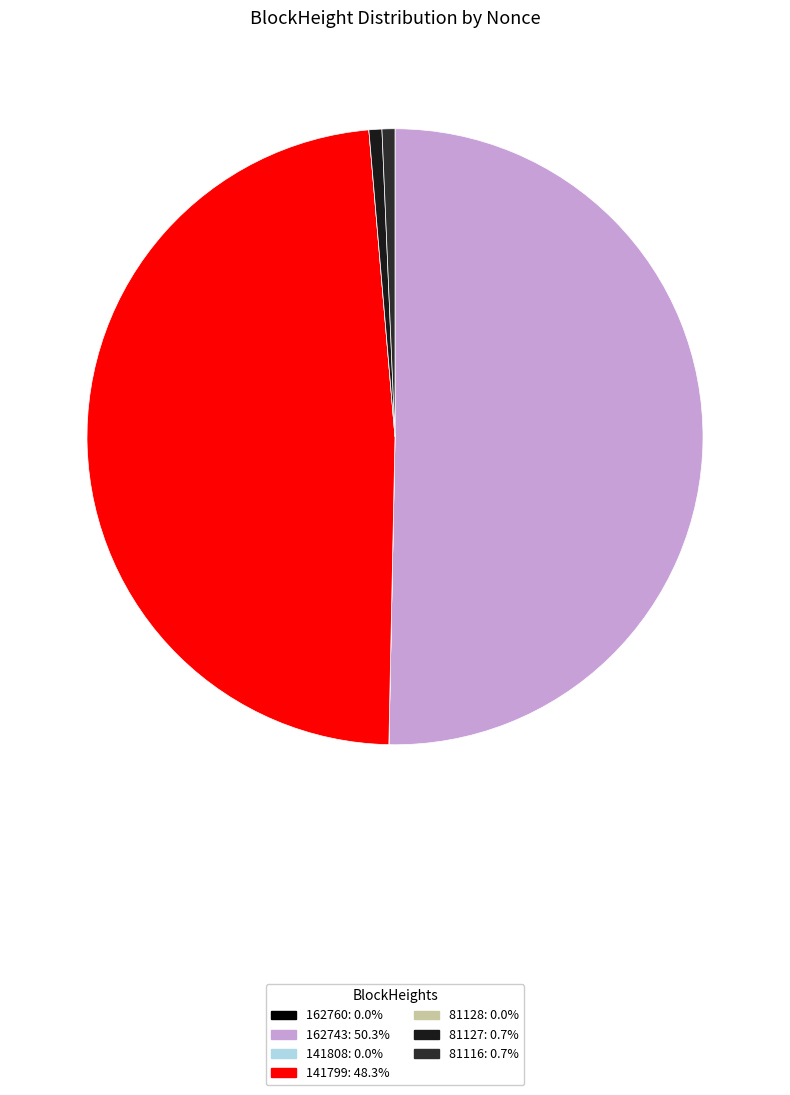

Count the number of slices in the pie.

7